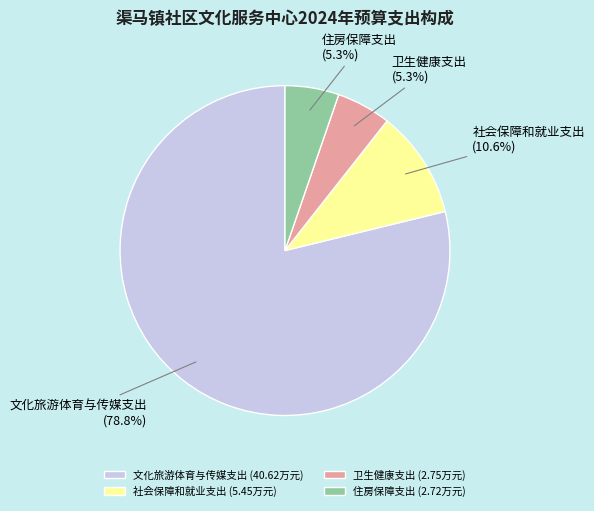

Does any single category account for the majority?

Yes